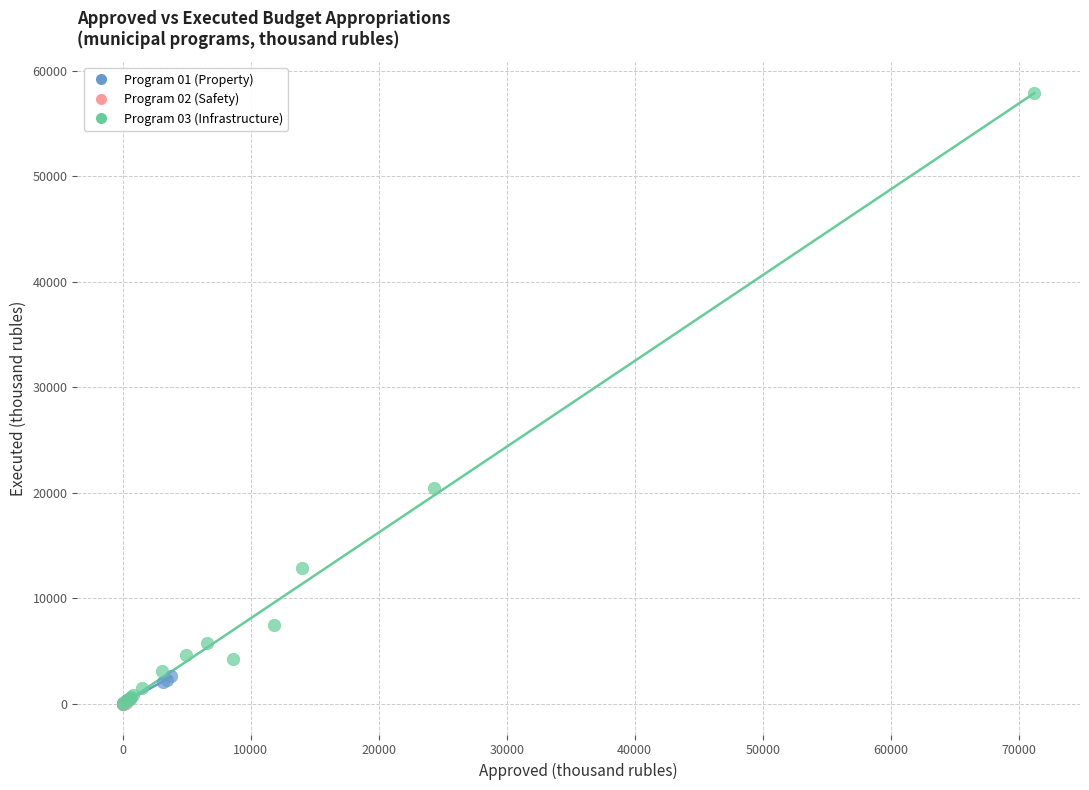

Which series has the largest Y range (max minus min)?

Program 03 (Infrastructure)